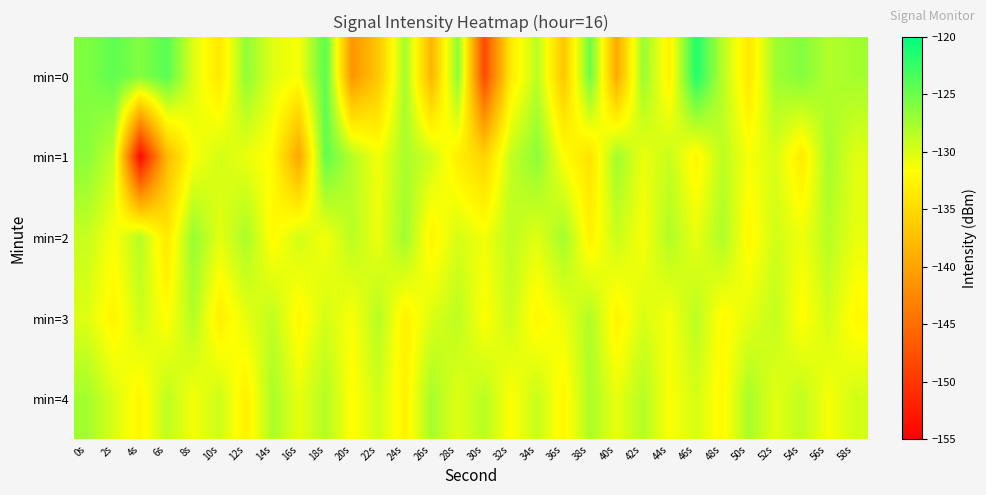

Reading left to right, extract all data points from this chart.

min=0: 0s=-125.8	2s=-124.4	4s=-126.0	6s=-124.1	8s=-130.1	10s=-133.7	12s=-126.7	14s=-130.3	16s=-131.4	18s=-124.2	20s=-141.4	22s=-136.7	24s=-127.6	26s=-138.4	28s=-126.3	30s=-148.2	32s=-133.5	34s=-128.5	36s=-136.8	38s=-125.0	40s=-139.5	42s=-127.0	44s=-132.8	46s=-121.5	48s=-128.4	50s=-133.8	52s=-127.3	54s=-126.0	56s=-128.2	58s=-127.5
min=1: 0s=-126.3	2s=-129.1	4s=-154.2	6s=-138.2	8s=-131.5	10s=-129.7	12s=-130.7	14s=-132.0	16s=-139.9	18s=-124.4	20s=-128.3	22s=-131.2	24s=-127.8	26s=-129.5	28s=-133.1	30s=-135.6	32s=-128.9	34s=-126.4	36s=-131.7	38s=-134.2	40s=-127.3	42s=-130.8	44s=-129.1	46s=-132.5	48s=-128.7	50s=-131.3	52s=-129.9	54s=-133.4	56s=-127.6	58s=-130.2
min=2: 0s=-129.1	2s=-131.5	4s=-128.3	6s=-133.7	8s=-126.9	10s=-130.4	12s=-127.8	14s=-132.1	16s=-129.6	18s=-131.2	20s=-128.5	22s=-130.9	24s=-127.3	26s=-132.6	28s=-129.8	30s=-131.1	32s=-128.7	34s=-130.3	36s=-127.5	38s=-132.8	40s=-129.2	42s=-131.4	44s=-128.1	46s=-130.7	48s=-127.9	50s=-132.3	52s=-129.5	54s=-131.0	56s=-128.4	58s=-130.6
min=3: 0s=-130.2	2s=-132.6	4s=-129.4	6s=-131.8	8s=-128.2	10s=-133.1	12s=-130.5	14s=-128.8	16s=-132.3	18s=-129.7	20s=-131.5	22s=-128.3	24s=-132.9	26s=-130.1	28s=-128.6	30s=-131.7	32s=-129.3	34s=-132.4	36s=-130.8	38s=-128.1	40s=-132.7	42s=-129.9	44s=-131.3	46s=-128.5	48s=-132.1	50s=-130.4	52s=-128.9	54s=-131.9	56s=-129.6	58s=-132.2
min=4: 0s=-127.5	2s=-130.0	4s=-132.5	6s=-128.7	8s=-131.2	10s=-129.3	12s=-133.0	14s=-127.8	16s=-130.6	18s=-128.2	20s=-131.9	22s=-129.5	24s=-132.8	26s=-127.6	28s=-130.3	30s=-128.5	32s=-131.7	34s=-129.1	36s=-132.4	38s=-127.9	40s=-130.7	42s=-128.3	44s=-131.5	46s=-129.8	48s=-132.2	50s=-127.7	52s=-130.4	54s=-128.8	56s=-131.3	58s=-129.6